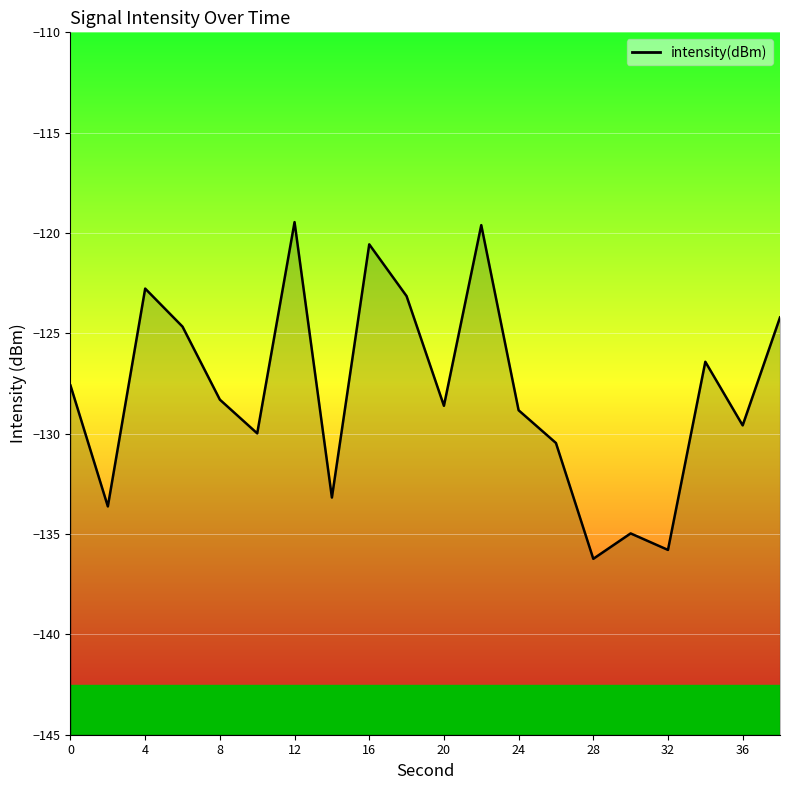

Reading left to right, list all the values displayed in this chart.

-127.6	-133.6	-122.8	-124.7	-128.3	-130.0	-119.5	-133.2	-120.6	-123.1	-128.6	-119.6	-128.8	-130.5	-136.2	-135.0	-135.8	-126.4	-129.6	-124.2